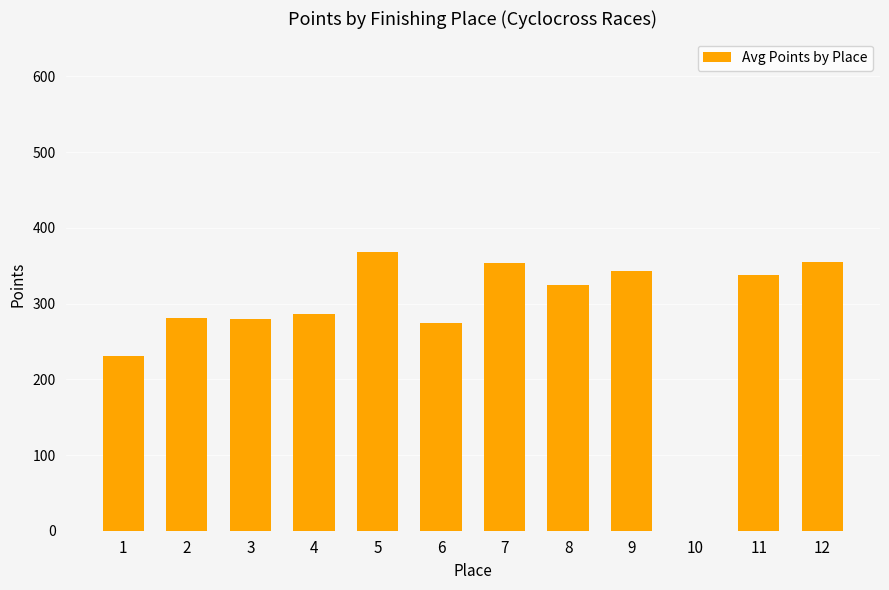

How many values exceed 325?

6